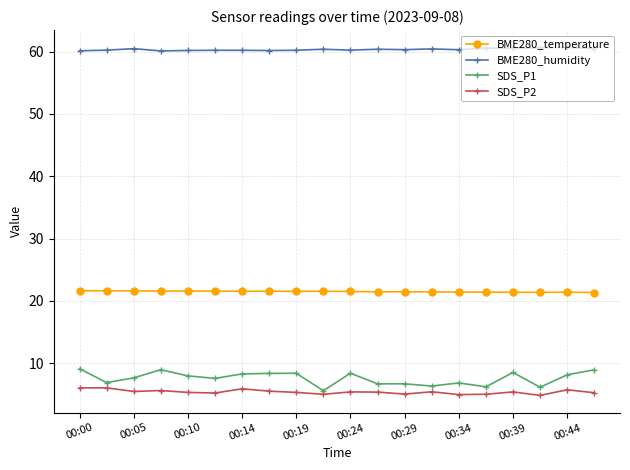

True or false: BME280_humidity has more than 0 interior local peaks.

True